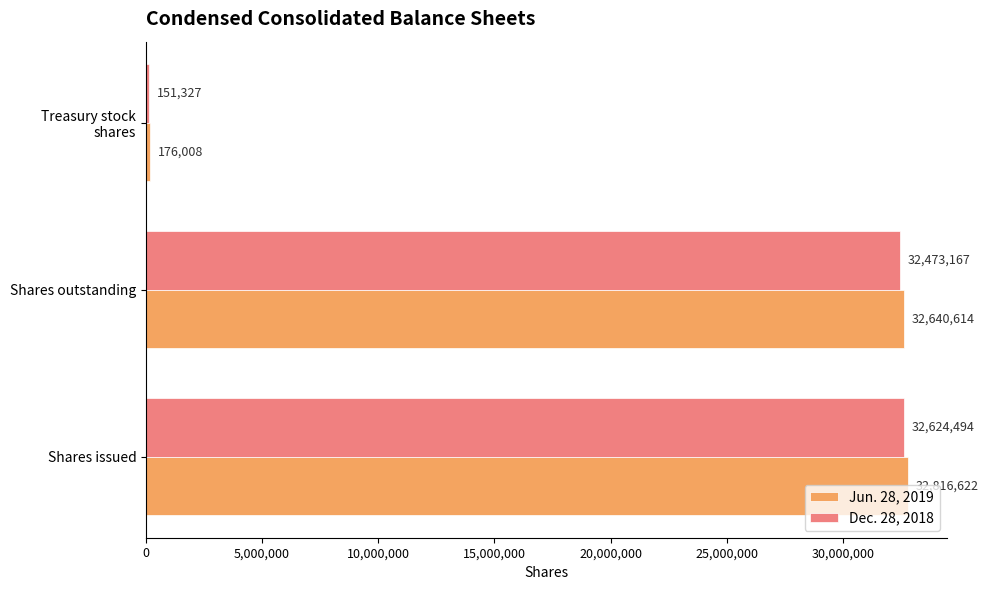

What is the difference between the maximum and minimum values in the Jun. 28, 2019 series?

32640614